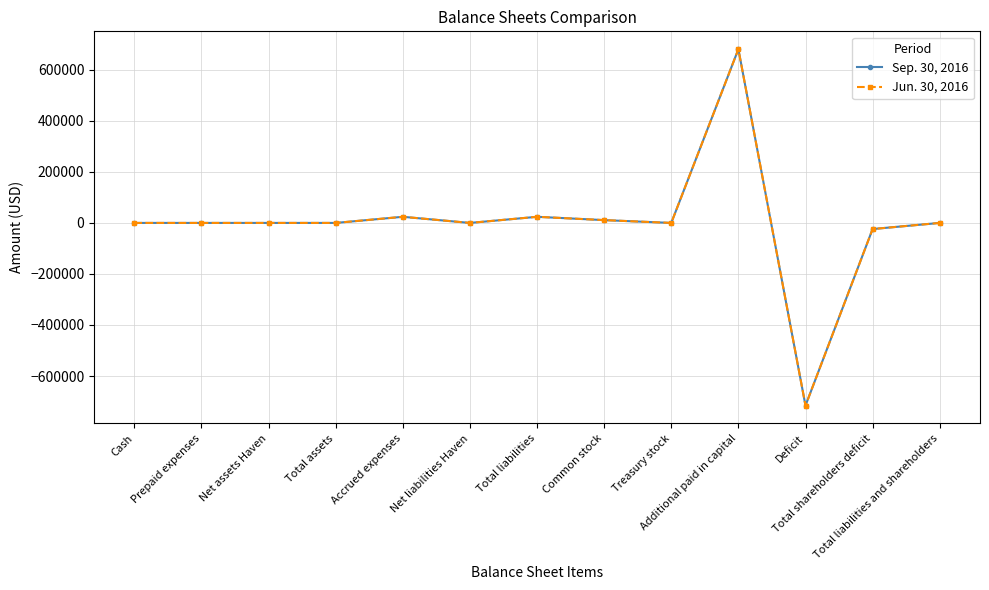

Is it true that Sep. 30, 2016 equals 0 at Net assets Haven?

True